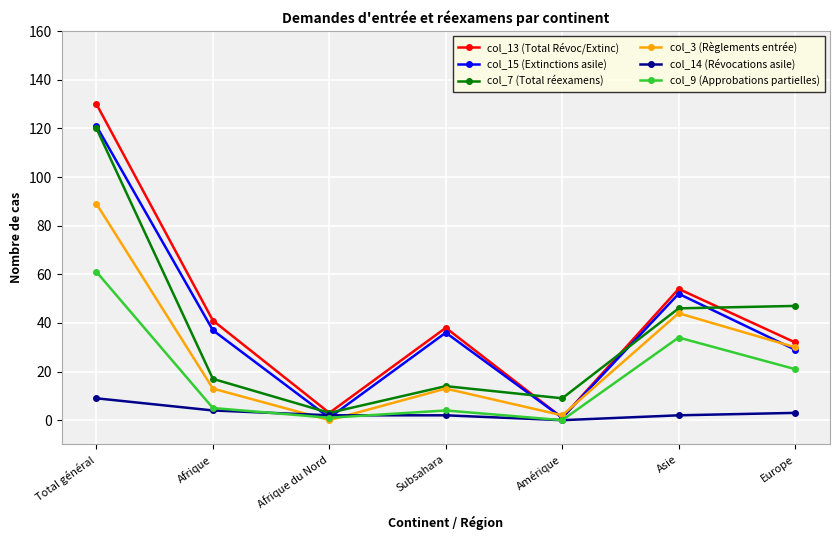

Between Subsahara and Asie, which series saw the biggest shift?

col_7 (Total réexamens)